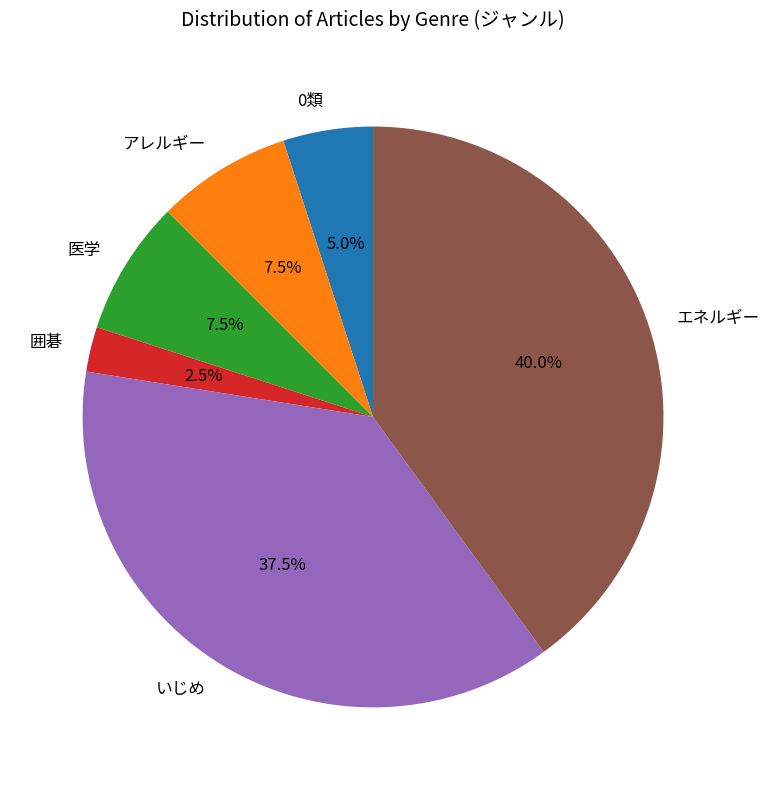

Does 医学 account for over 50% of the chart?

No